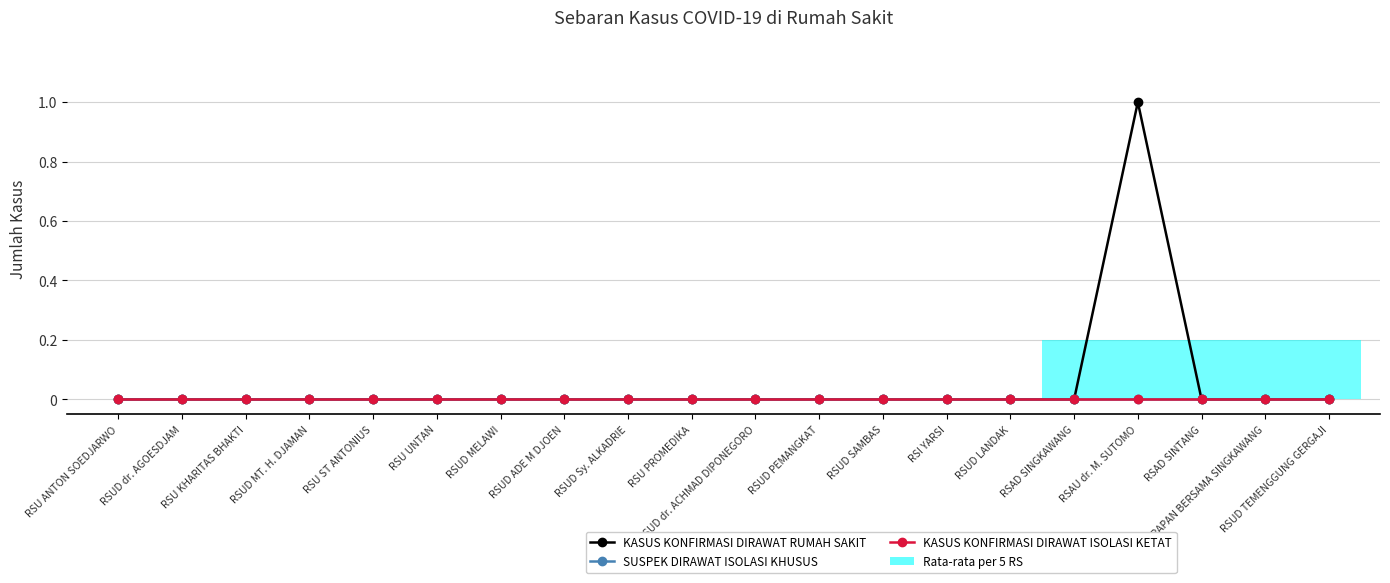

True or false: KASUS KONFIRMASI DIRAWAT RUMAH SAKIT has more than 1 interior local peaks.

False